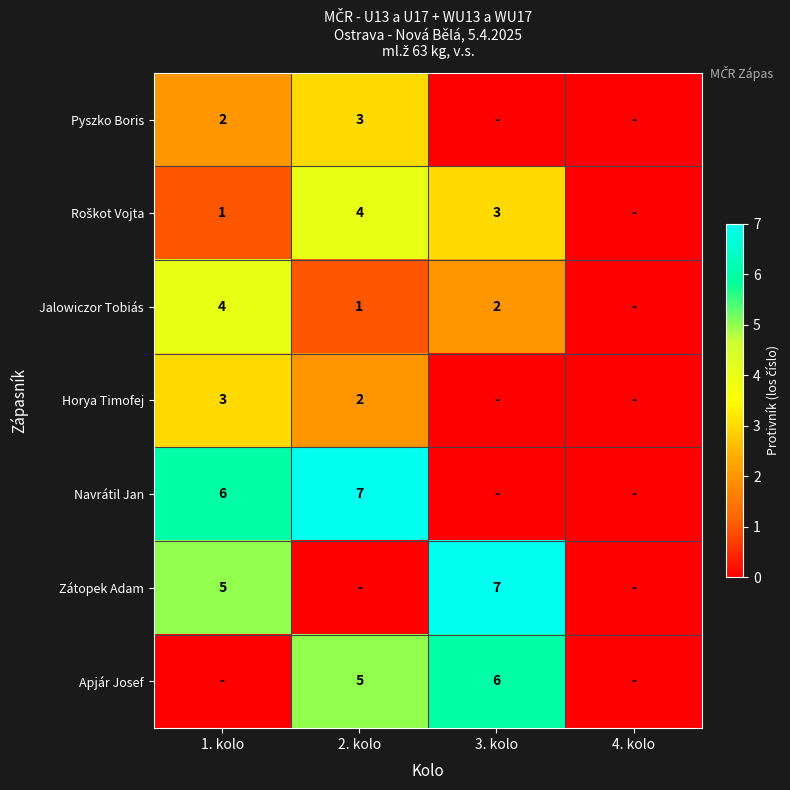

Rank the series by their maximum value, from lowest to highest.

Pyszko Boris, Horya Timofej, Roškot Vojta, Jalowiczor Tobiás, Apjár Josef, Navrátil Jan, Zátopek Adam